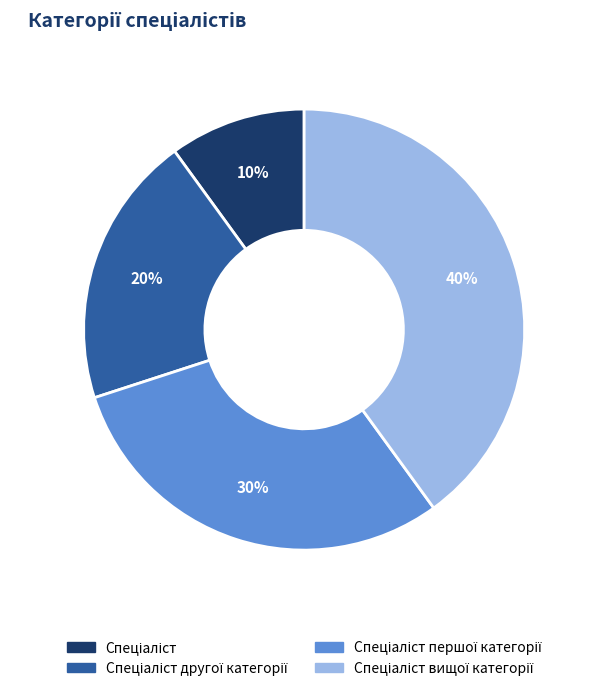

To the nearest percent, what is the average slice percentage?

25%